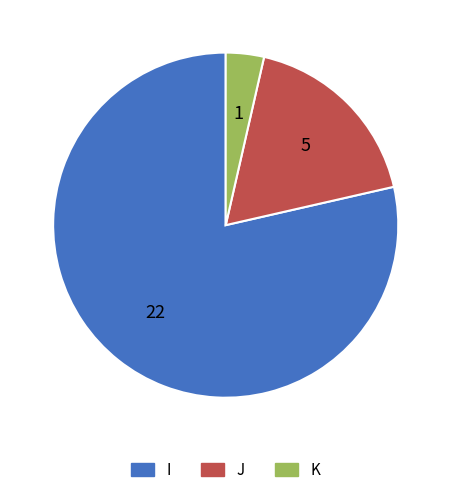

Do J and I together represent more than half of the pie?

Yes